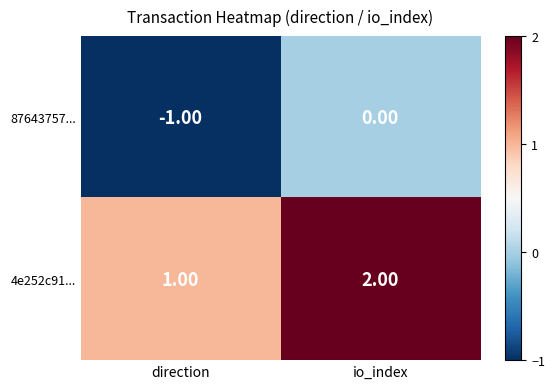

What is the difference between the highest and lowest values at io_index?

2